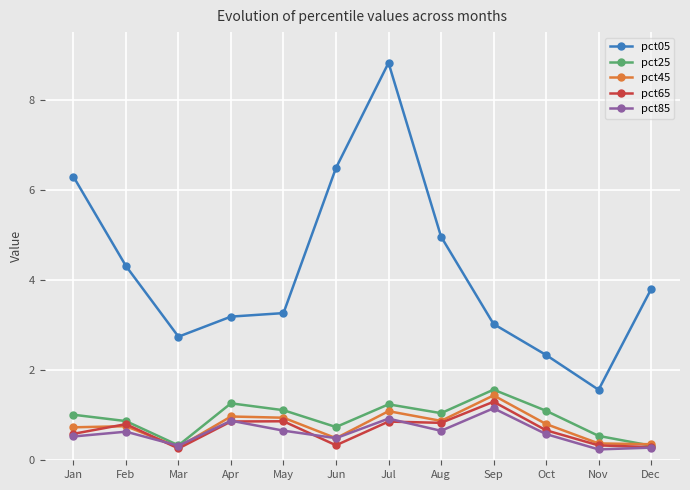

Is the value of pct05 at Mar greater than the value of pct85 at Nov?

Yes